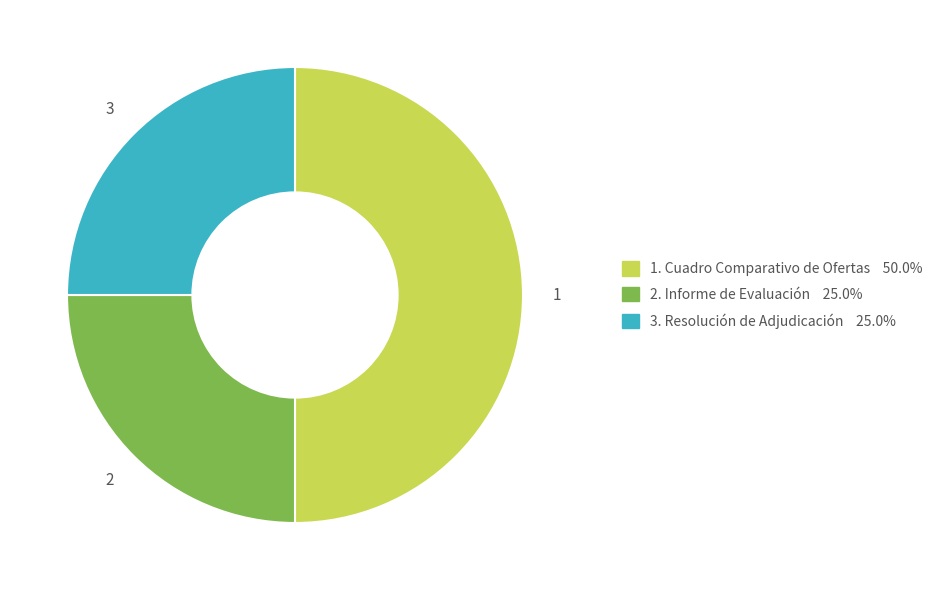

Is there a majority slice in this chart?

No